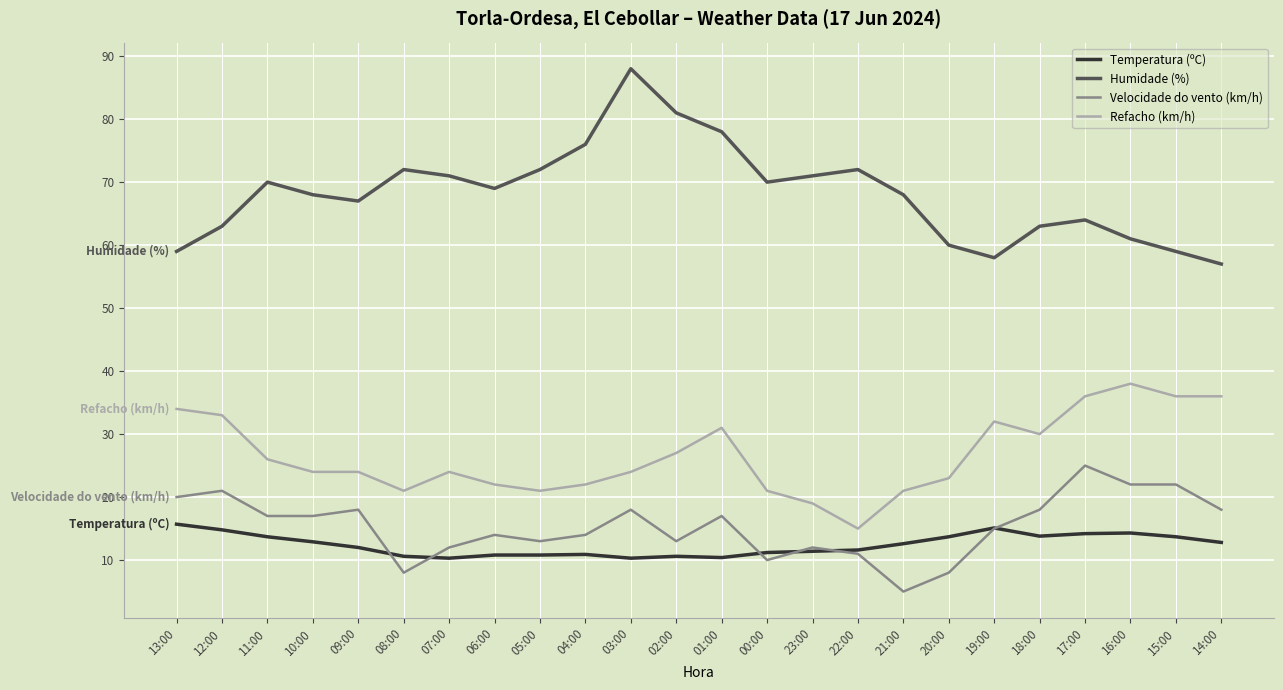

Is the value of Velocidade do vento (km/h) at 02:00 greater than the value of Temperatura (ºC) at 08:00?

Yes